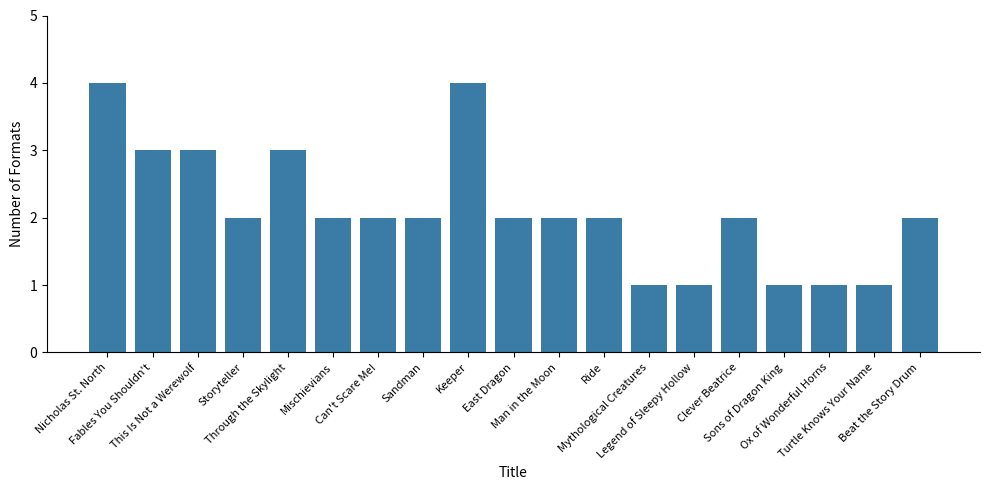

Count the values in the range 1 to 3.

17